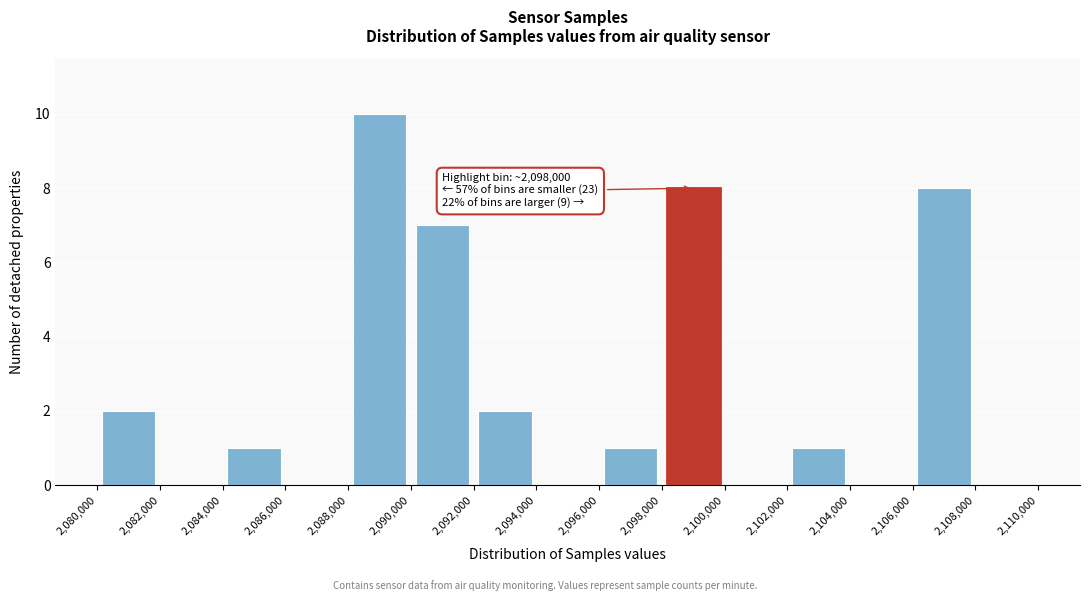

Which range on the x-axis has the tallest bar?

2,088,000 to 2,090,000